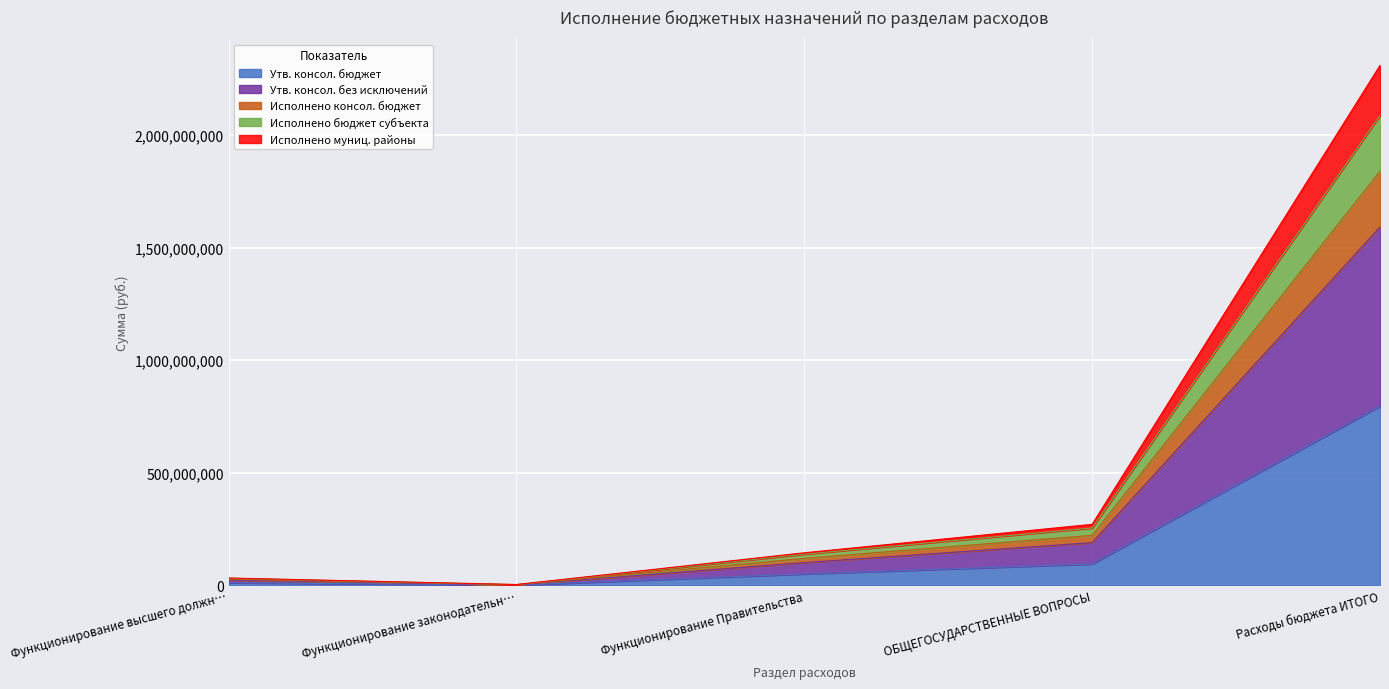

What position from the left is ОБЩЕГОСУДАРСТВЕННЫЕ ВОПРОСЫ?

4